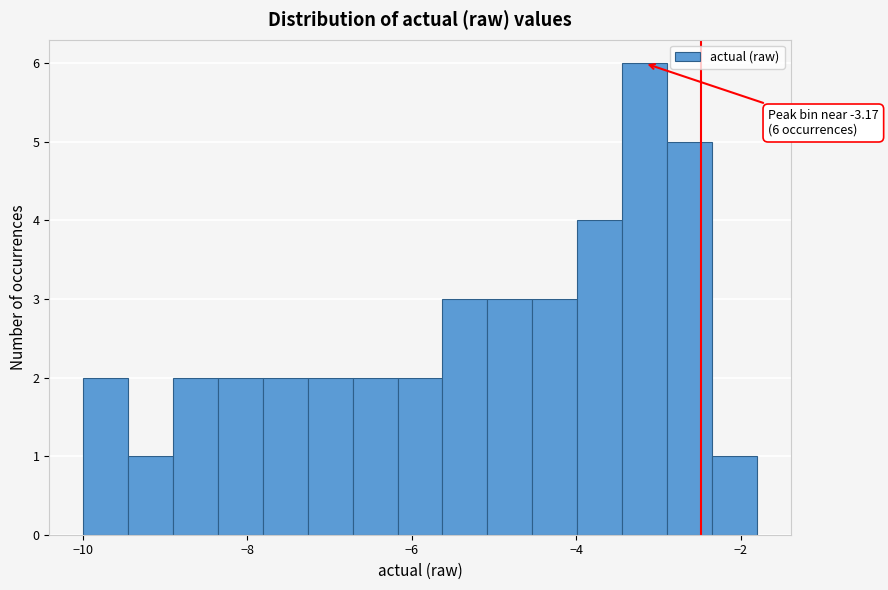

Read against the x-axis, roughly where is the centre of the tallest bar?

-3.2